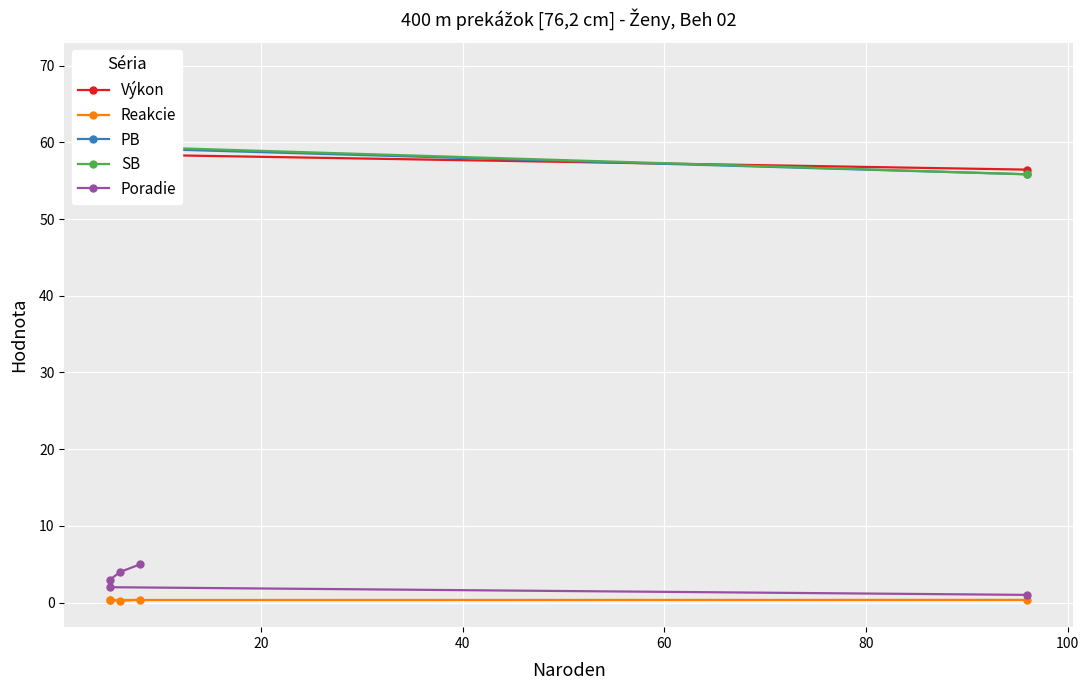

What is the value of the Reakcie point at the 4th from the left?

0.3